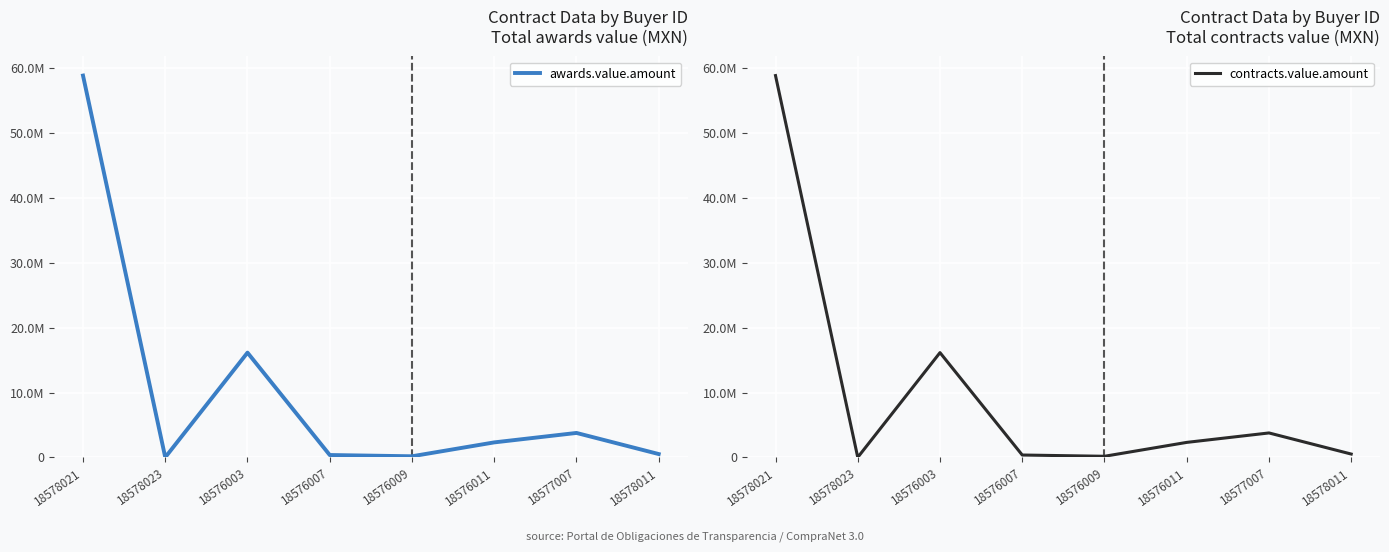

List the labels in order of contracts.value.amount value, smallest first.

18578023, 18576009, 18576007, 18578011, 18576011, 18577007, 18576003, 18578021